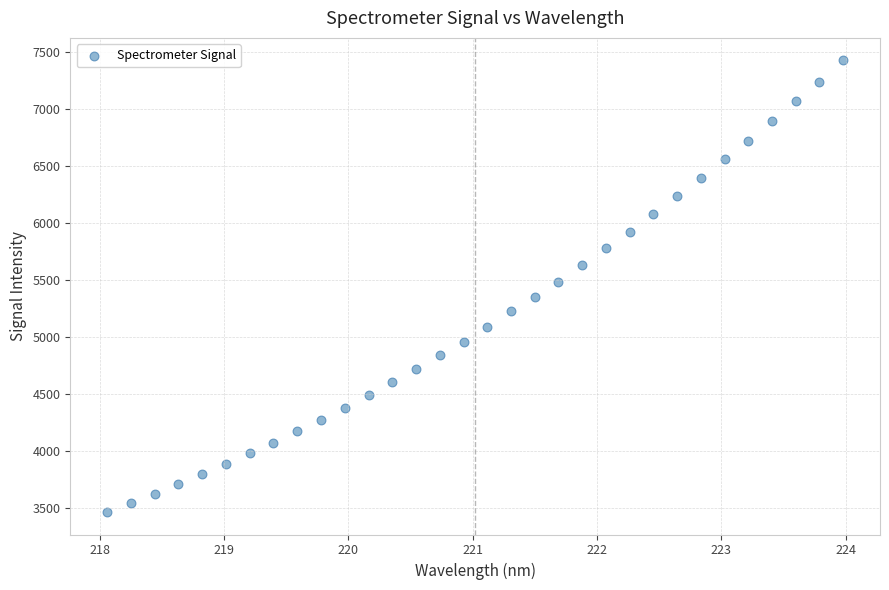

What is the range of Y values (max minus min)?

3959.0